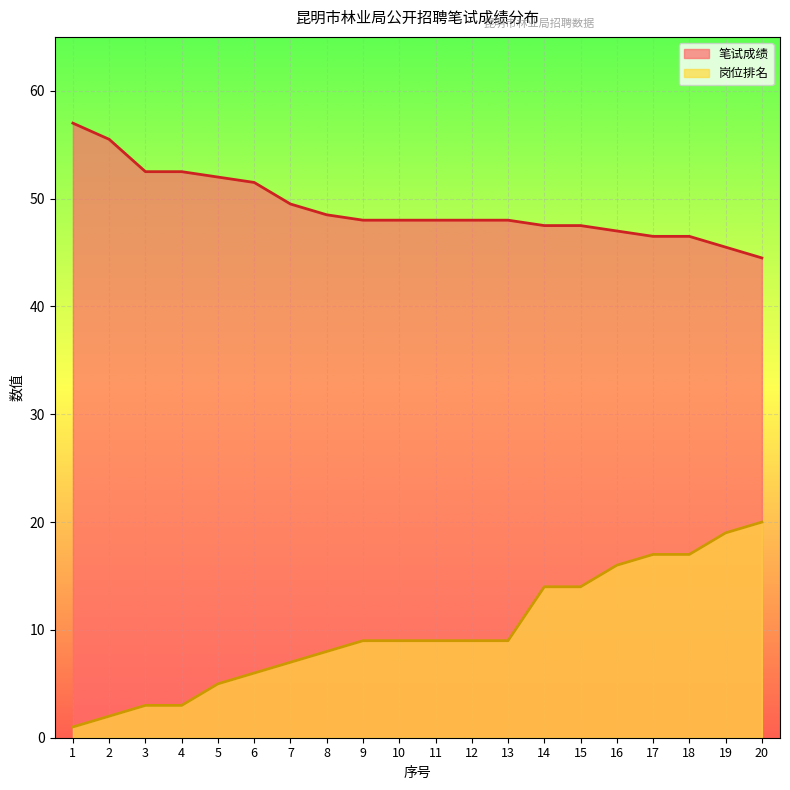

True or false: 笔试成绩 and 岗位排名 intersect in this chart.

False